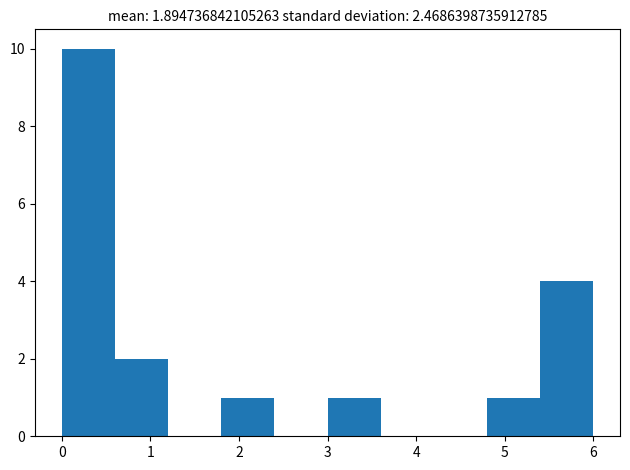

Reading left to right, transcribe this chart: for each bar, give the range it covers on the x-axis and its height. The values are not printed on the chart, so give them approximately, as read against the axis.

0.0 to 0.6: 10
0.6 to 1.2: 2
1.2 to 1.8: 0
1.8 to 2.4: 1
2.4 to 3.0: 0
3.0 to 3.6: 1
3.6 to 4.2: 0
4.2 to 4.8: 0
4.8 to 5.4: 1
5.4 to 6.0: 4